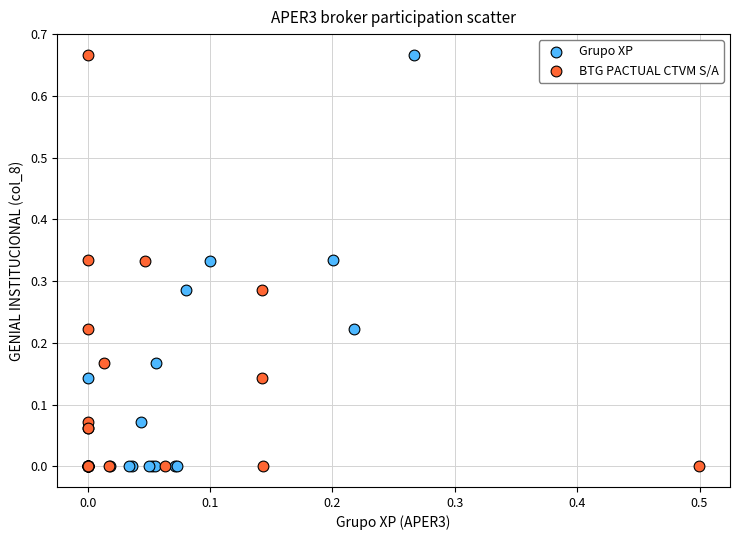

What are all the series names shown in the legend?

Grupo XP, BTG PACTUAL CTVM S/A